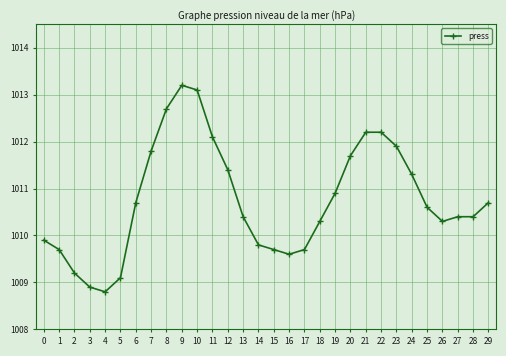

Reading right to left, list all the values displayed in this chart.

1010.7	1010.4	1010.4	1010.3	1010.6	1011.3	1011.9	1012.2	1012.2	1011.7	1010.9	1010.3	1009.7	1009.6	1009.7	1009.8	1010.4	1011.4	1012.1	1013.1	1013.2	1012.7	1011.8	1010.7	1009.1	1008.8	1008.9	1009.2	1009.7	1009.9